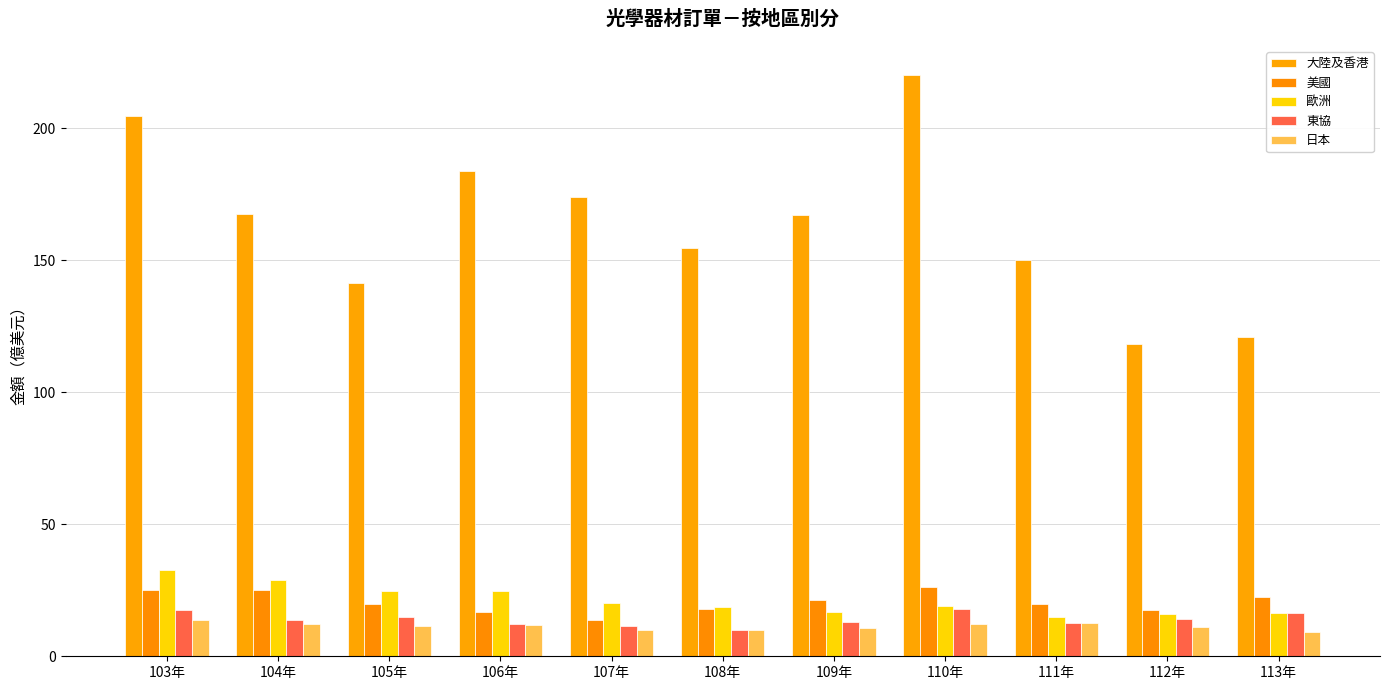

The 大陸及香港 series shows 118.2 at 112年. True or false?

True